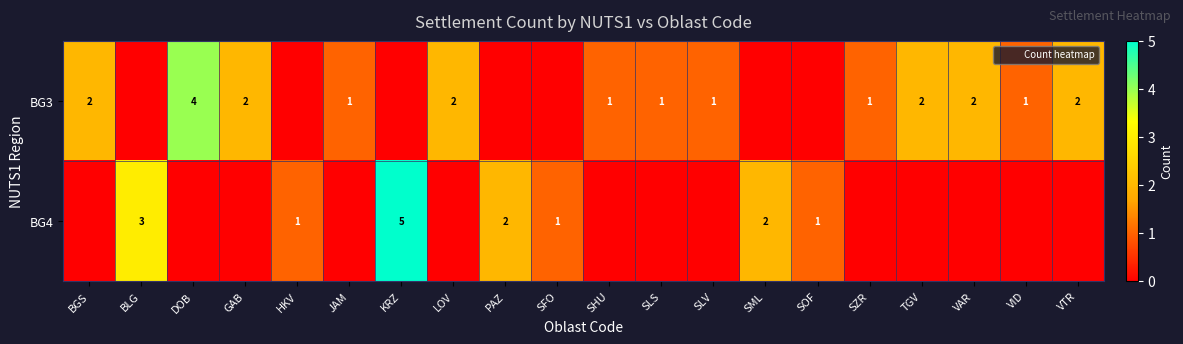

At how many categories does at least one series exceed 0?

20